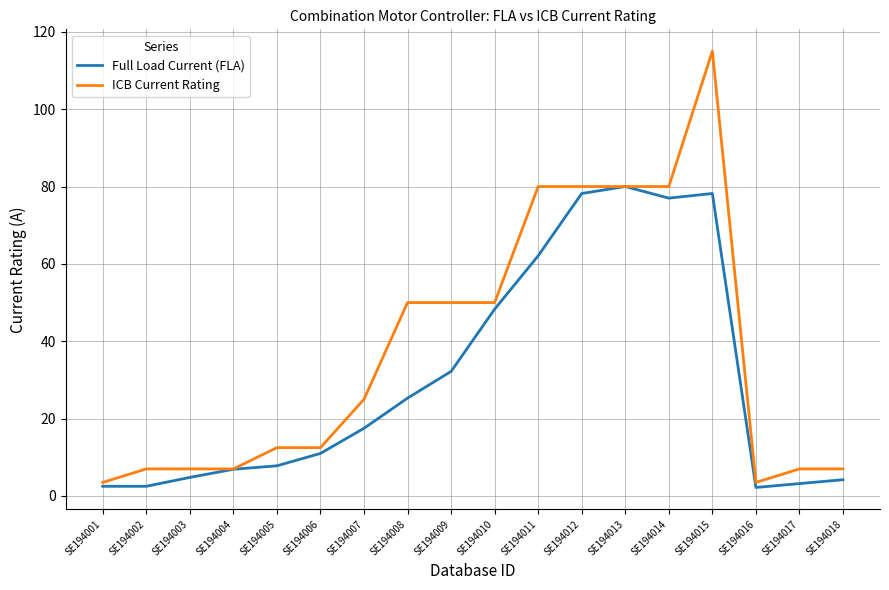

What is the greatest value displayed?

115.0